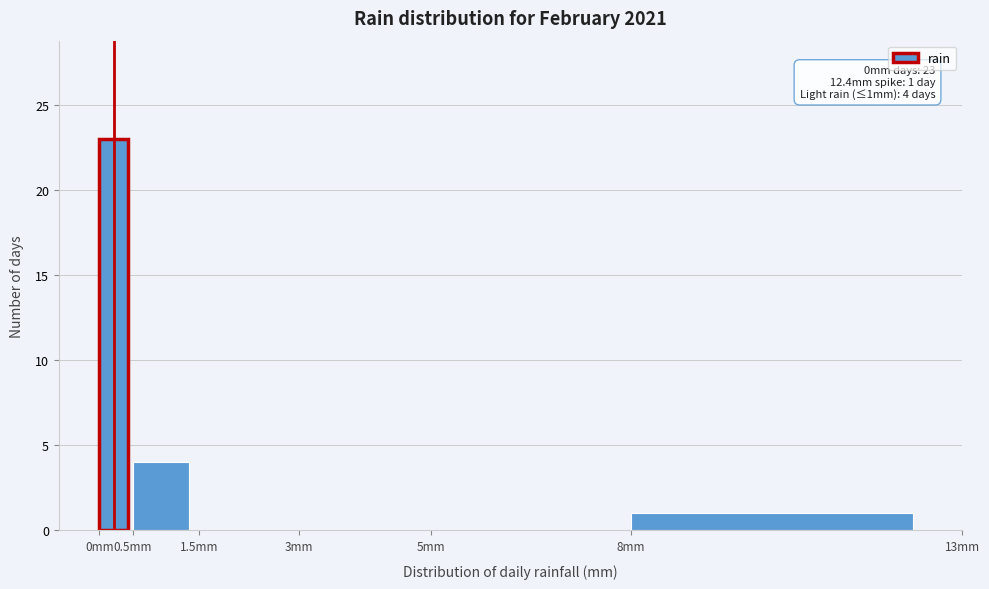

Over which range of the x-axis is the bar tallest?

0.0 to 0.5